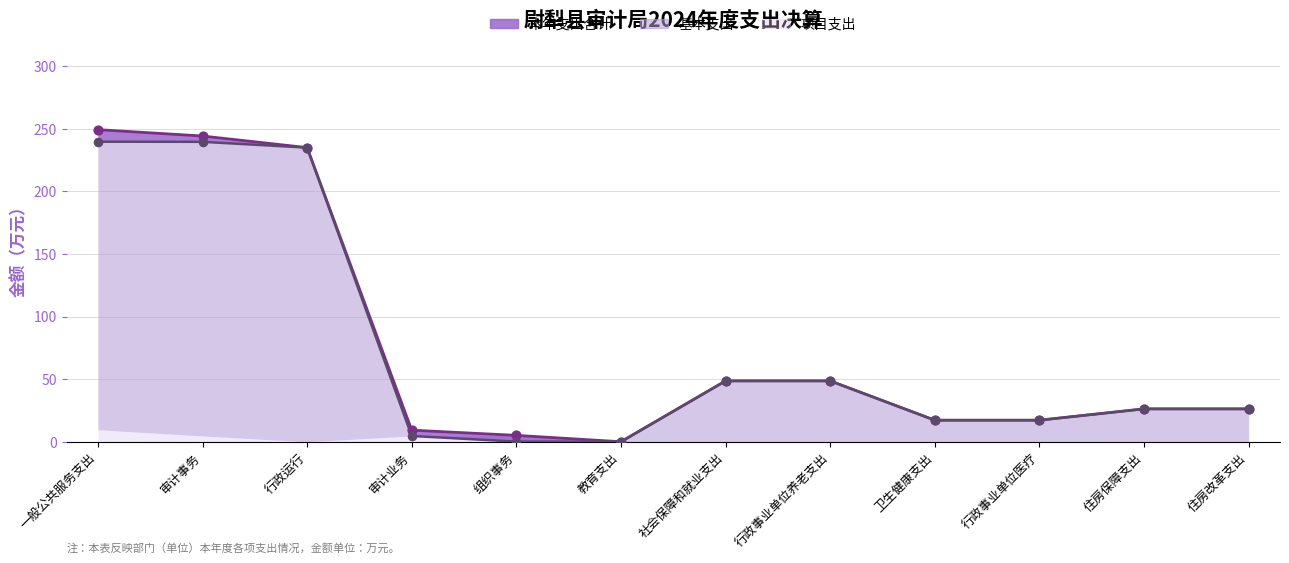

At which category is the sum across all series the highest?

一般公共服务支出